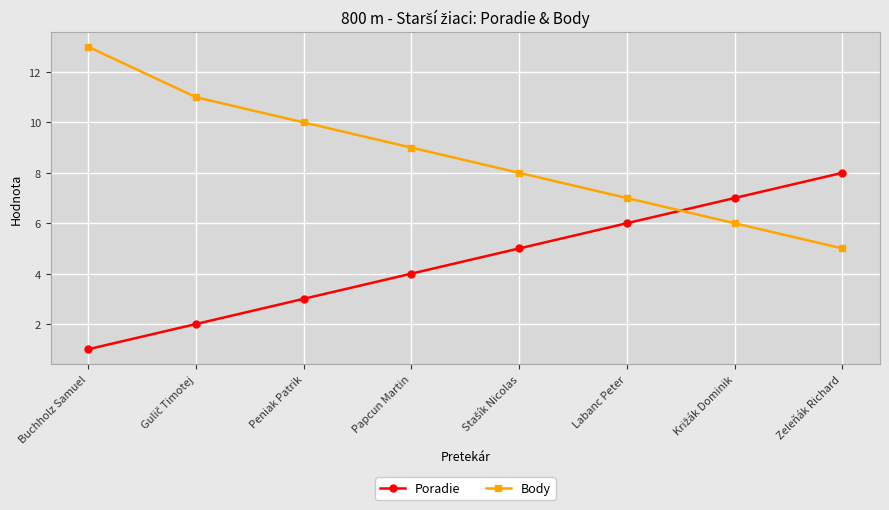

Does the chart have visible grid lines?

Yes